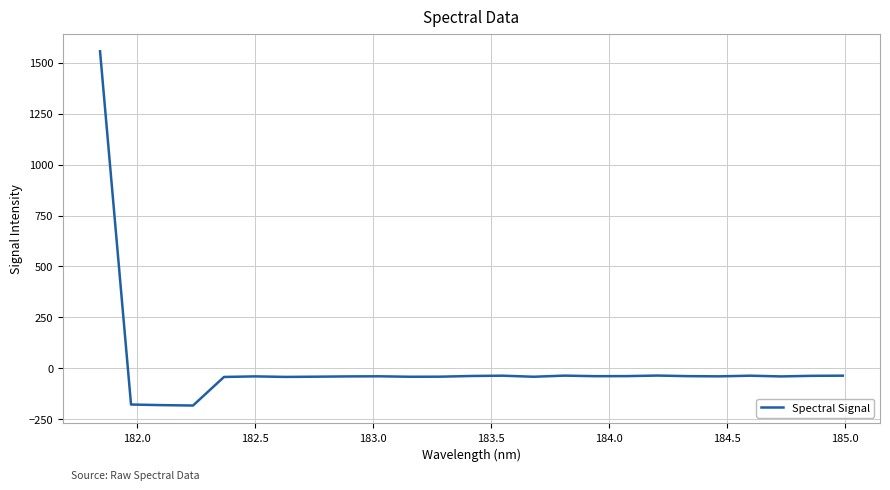

What is the greatest value displayed?

1557.3